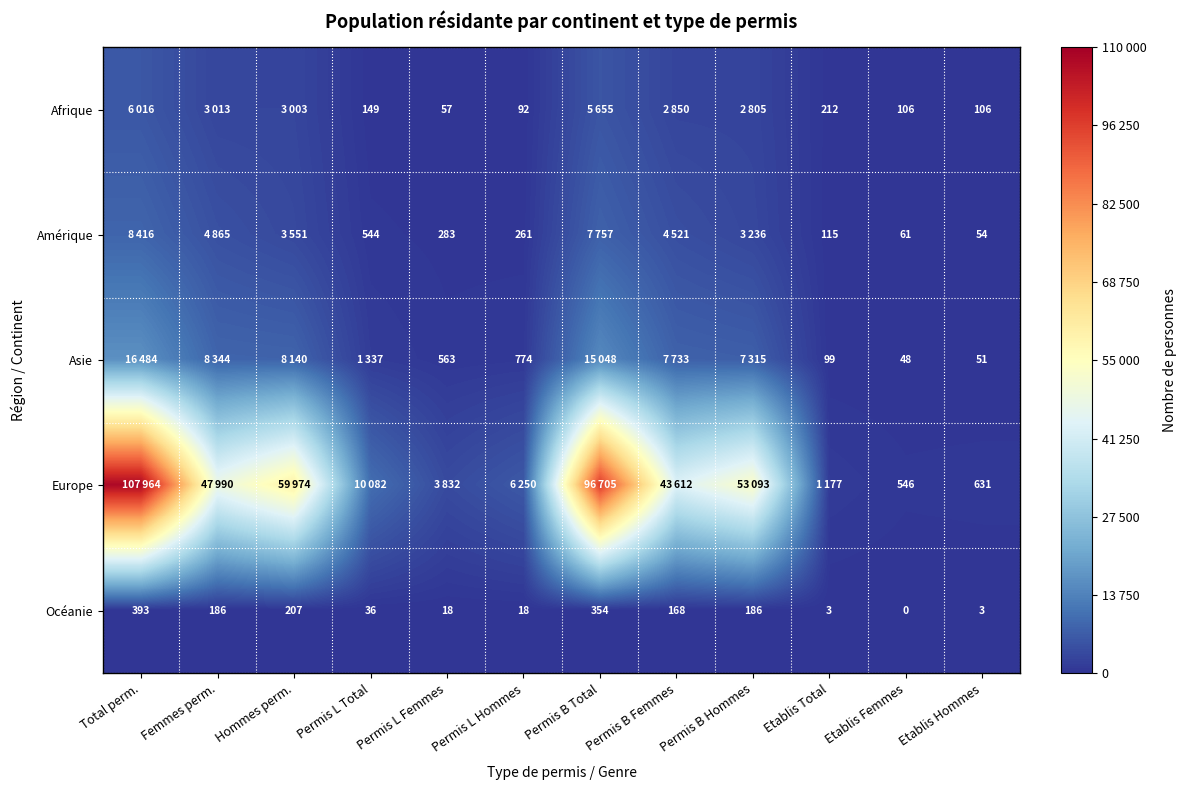

What is the sum of the Océanie values at Hommes perm. and Permis B Femmes?

375